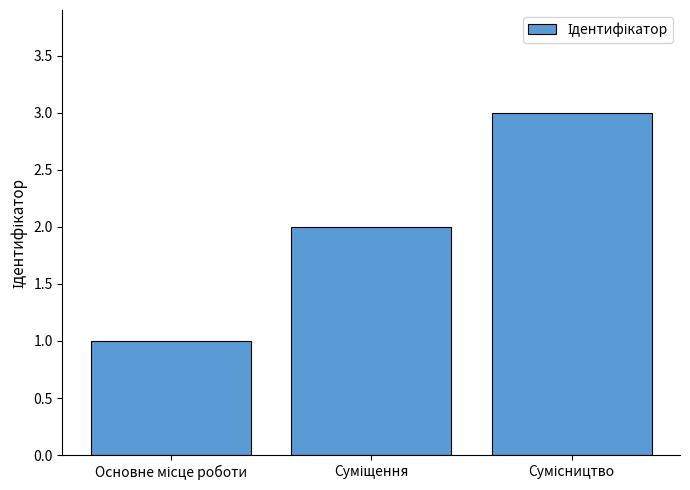

What is the greatest value displayed?

3